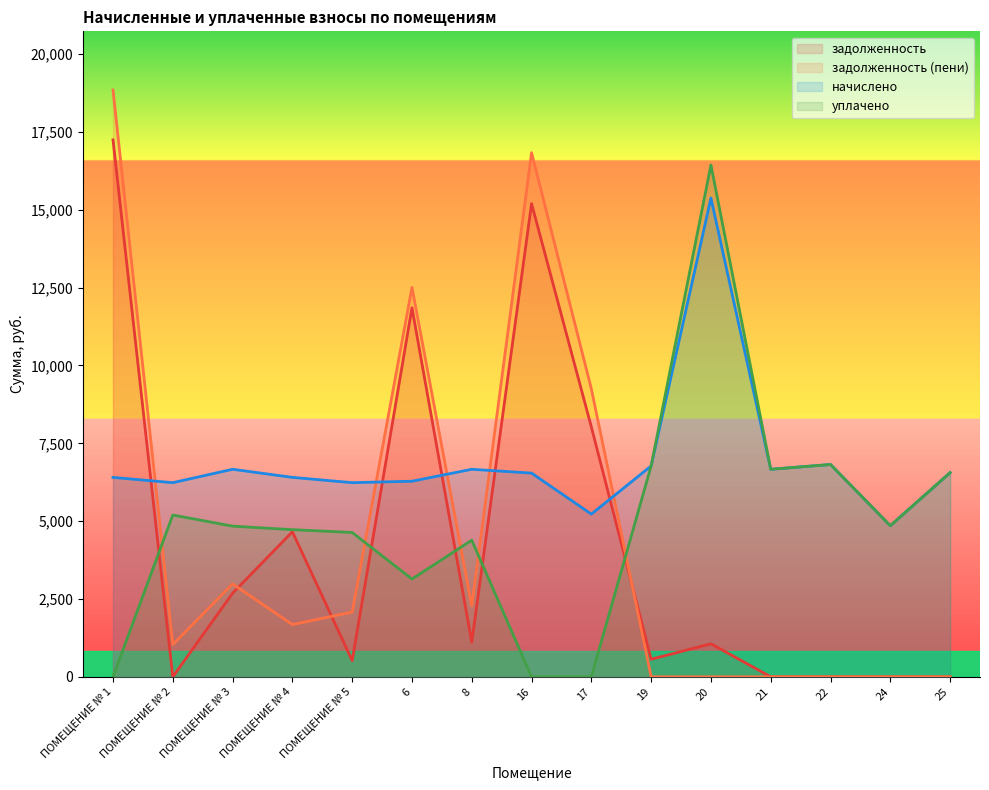

At which category does задолженность_пени reach its first local peak?

ПОМЕЩЕНИЕ № 3